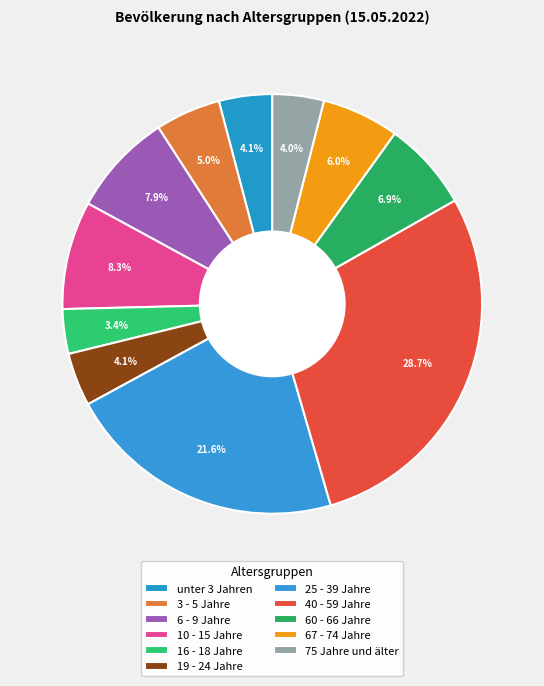

Which has a higher value, 67 - 74 Jahre or 6 - 9 Jahre?

6 - 9 Jahre